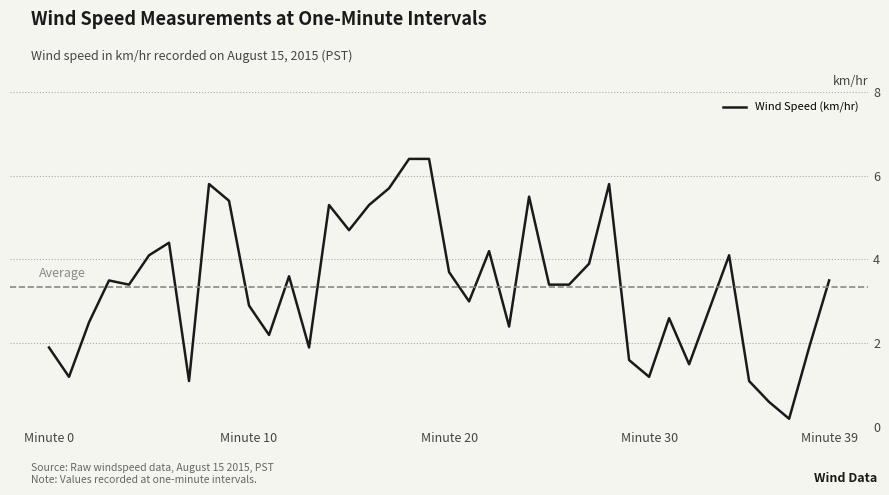

What is the maximum value shown in the chart?

6.4